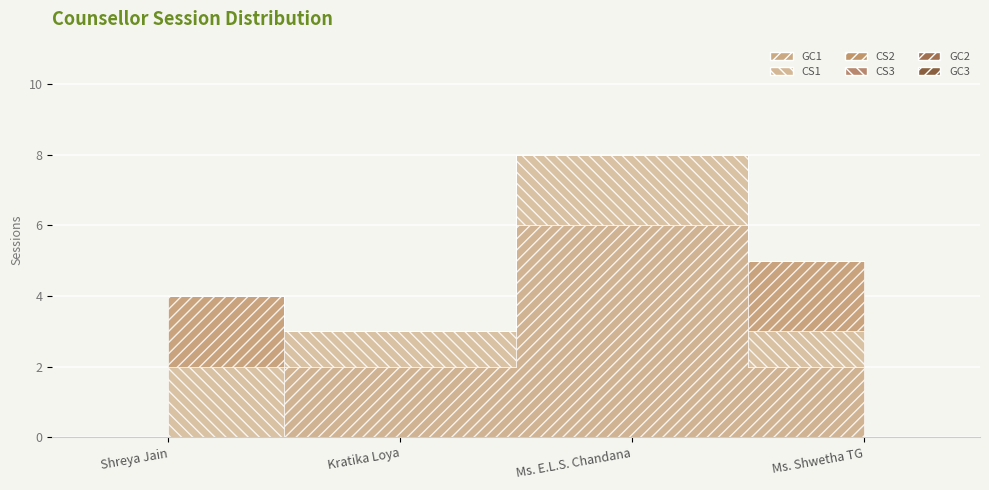

What is the label of the 4th point from the right?

Shreya Jain